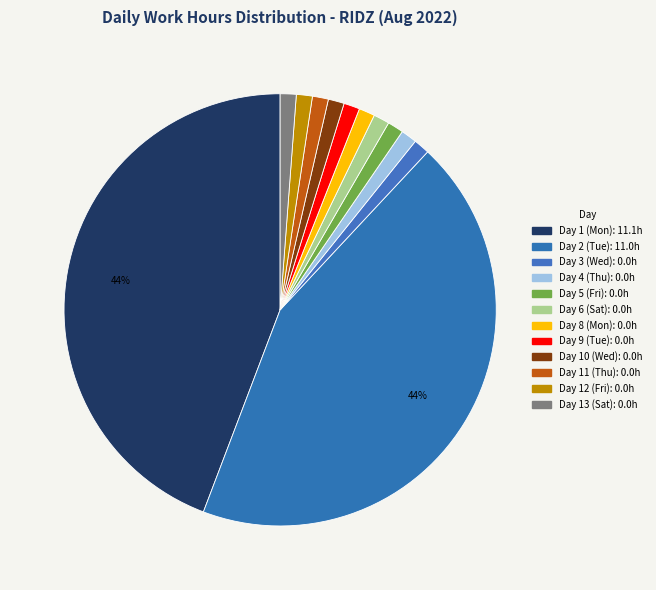

Do Day 11 (Thu) and Day 5 (Fri) together represent more than half of the pie?

No